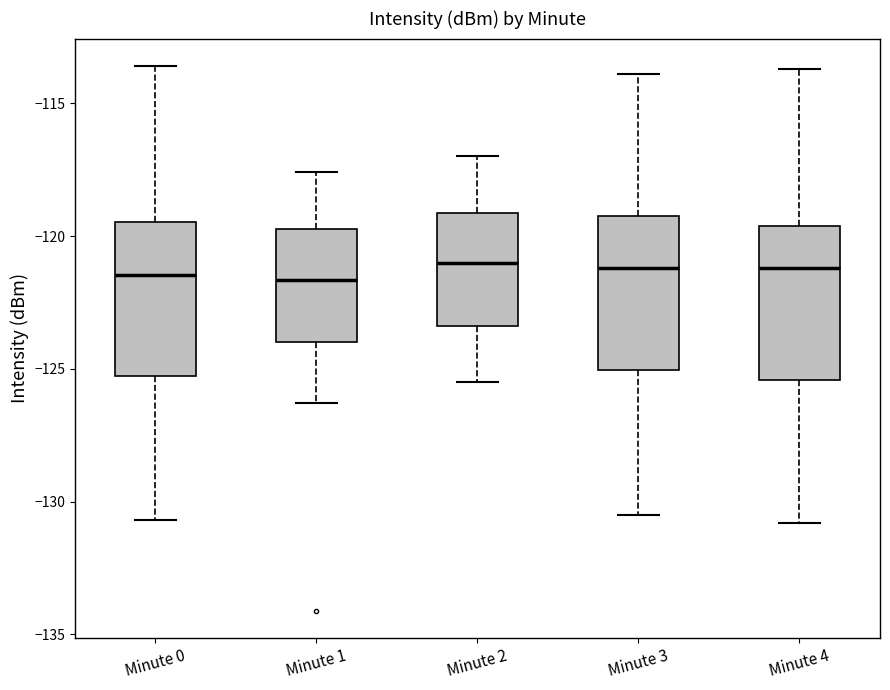

Where does the lower whisker of the box for Minute 2 end on the y-axis? The values are not printed on the chart, so give them approximately, as read against the axis.

-125.5